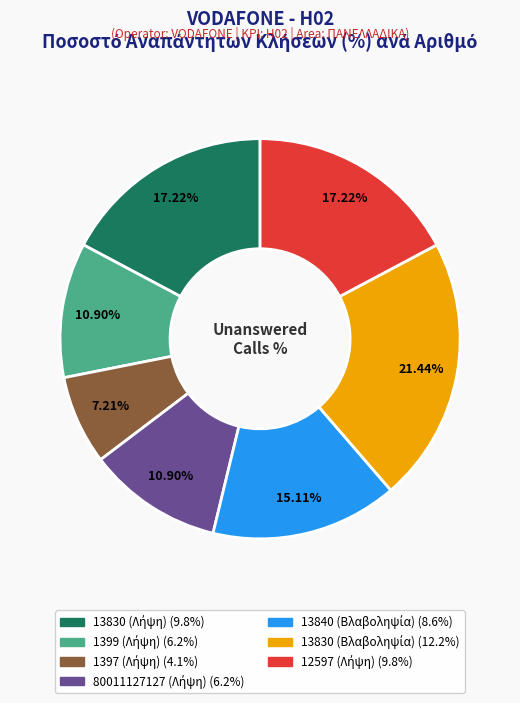

Count the number of slices in the pie.

7